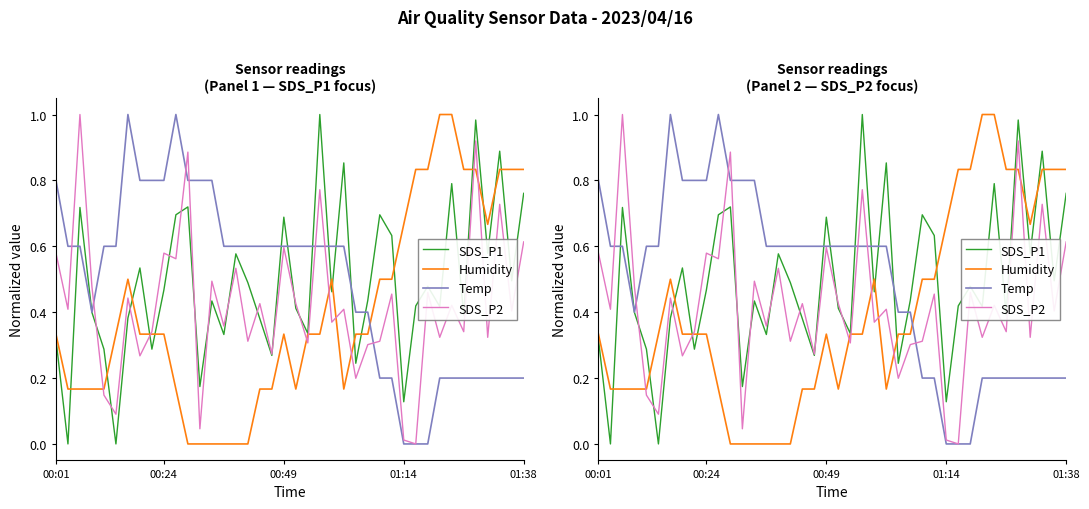

At 34, list the series in order from smallest to largest.

Temp, SDS_P2, SDS_P1, Humidity